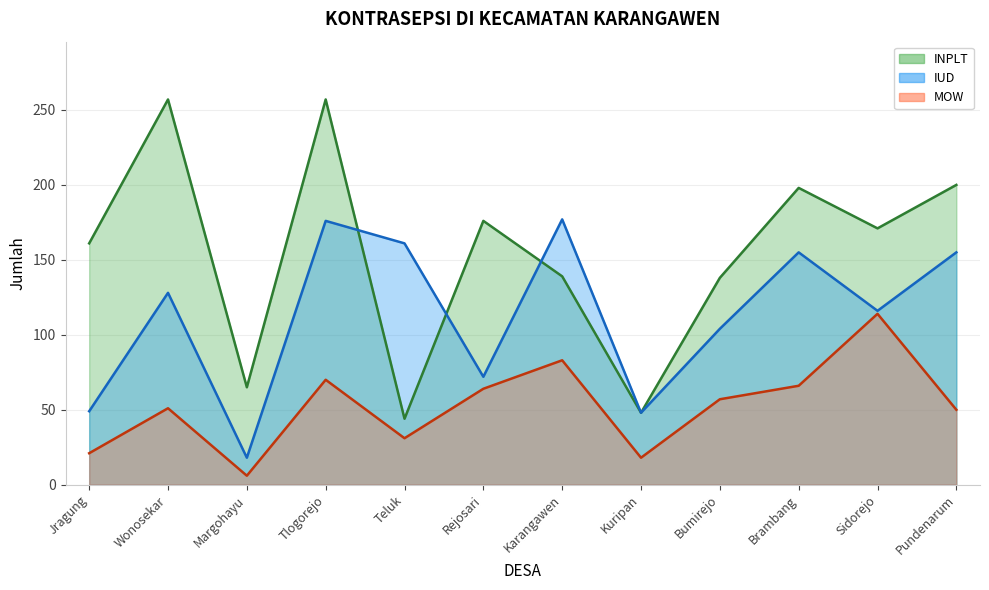

Where does the MOW series first go above 57?

Tlogorejo